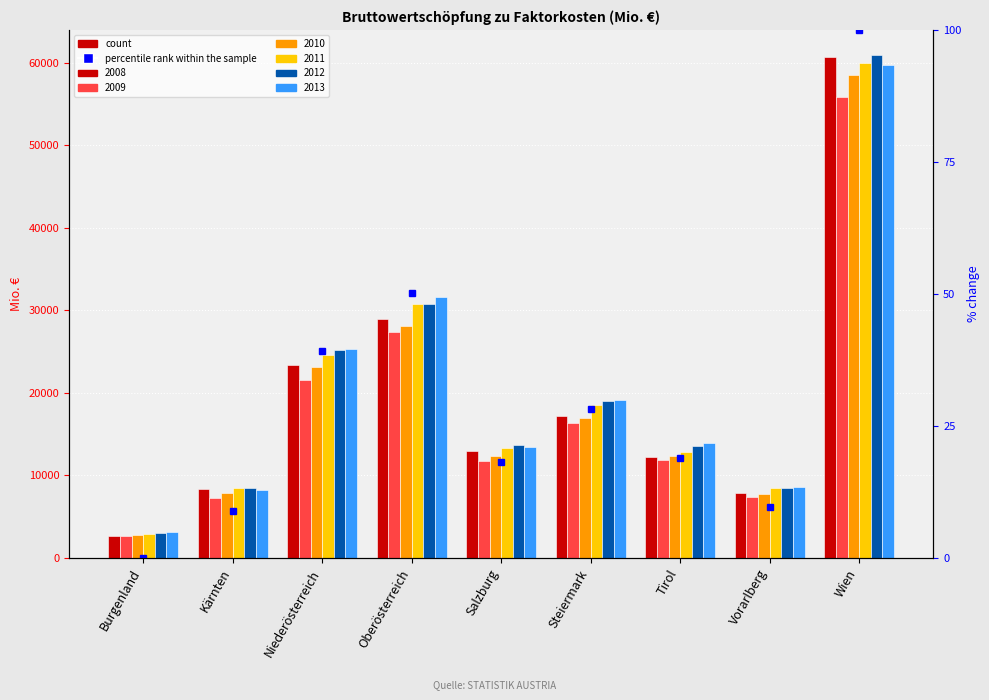

What is the label of the 2nd bar from the left?

Kärnten